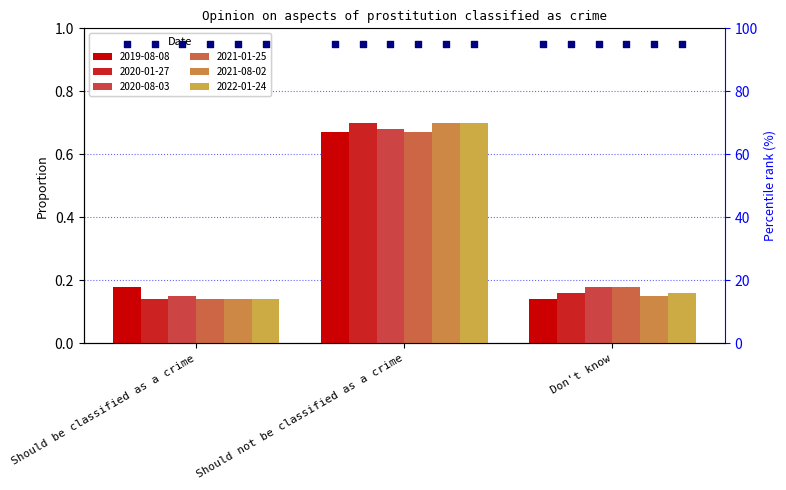

Which series has the largest total across all categories?

2020-08-03